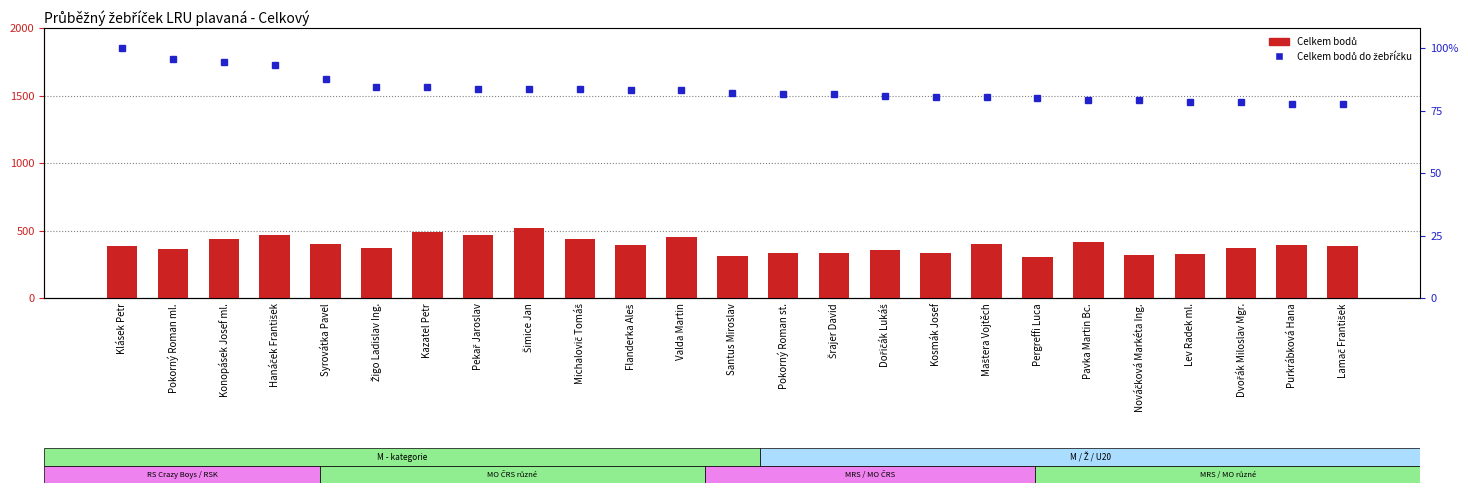

At which category does the chart reach its peak across all series?

Šimice Jan